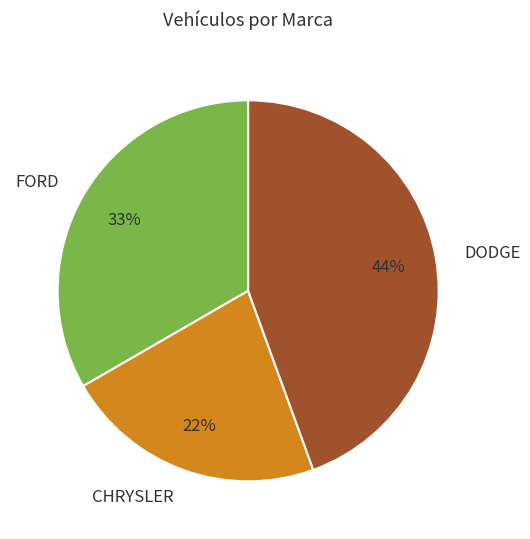

How many segments does this pie chart have?

3